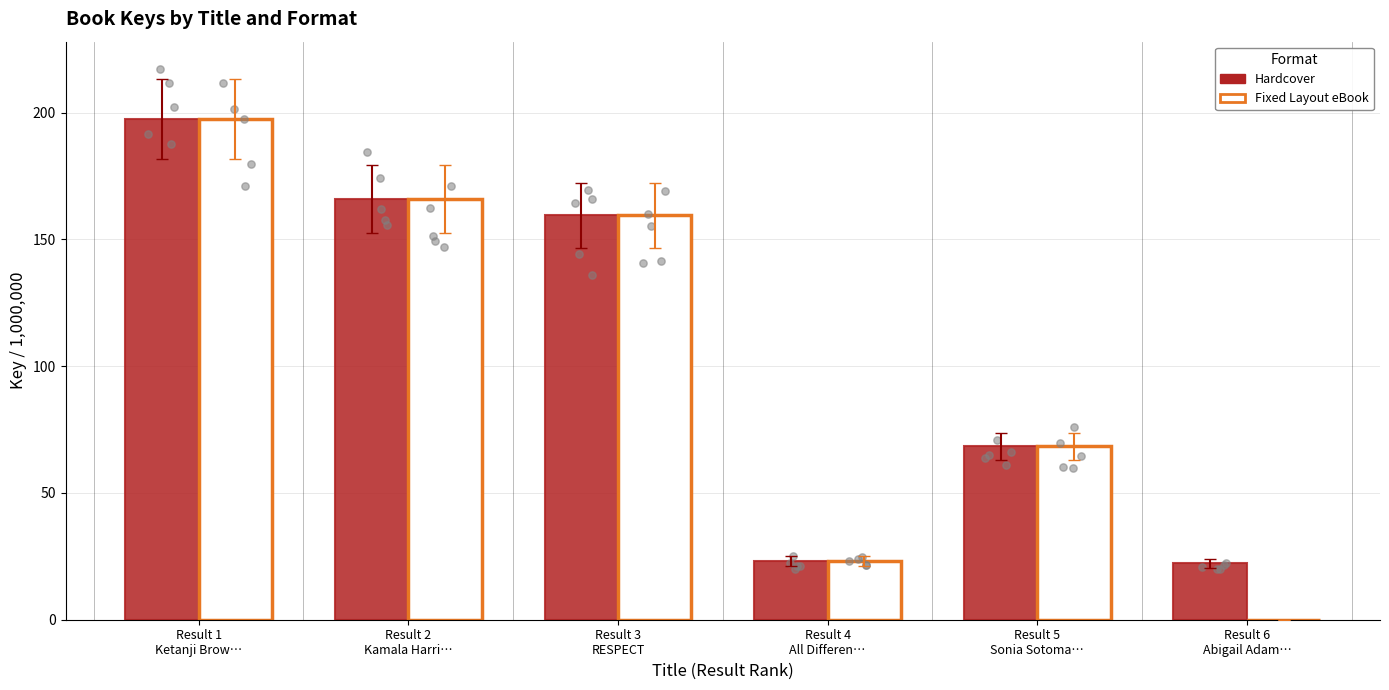

What is the total value across all series at Result 1
Ketanji Brow…?

394.7